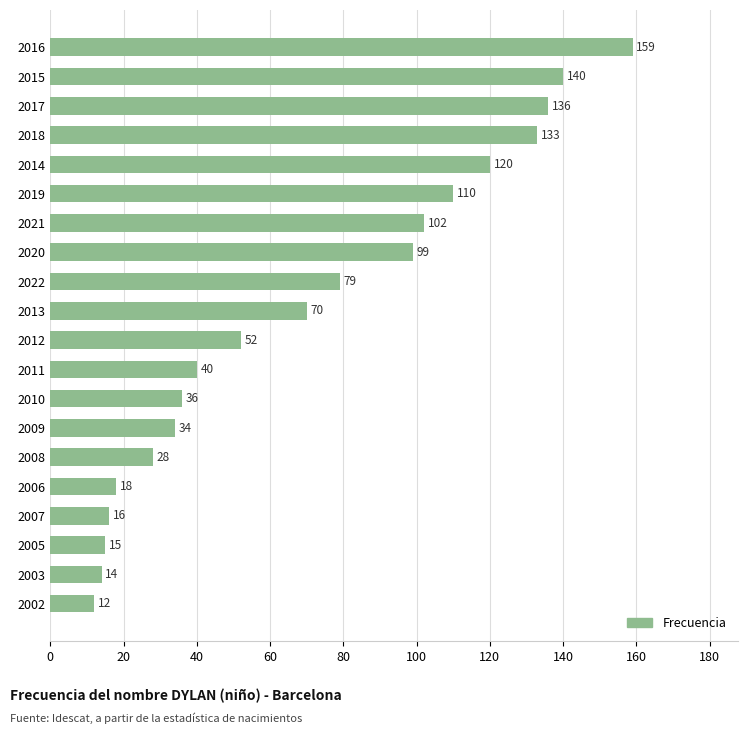

Reading bottom to top, list all the values displayed in this chart.

2002=12	2003=14	2005=15	2007=16	2006=18	2008=28	2009=34	2010=36	2011=40	2012=52	2013=70	2022=79	2020=99	2021=102	2019=110	2014=120	2018=133	2017=136	2015=140	2016=159